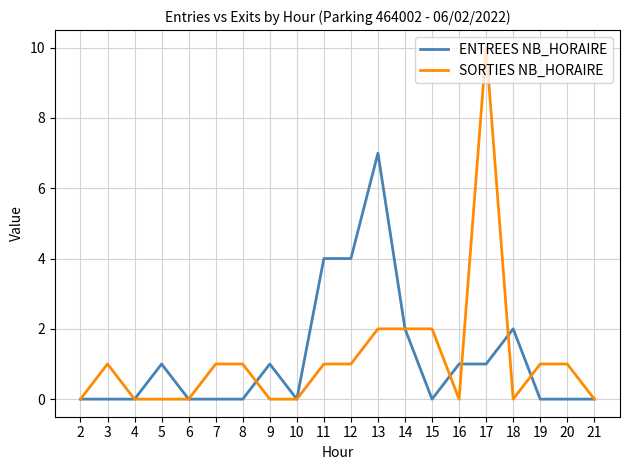

The SORTIES NB_HORAIRE series shows 1 at 8. True or false?

True